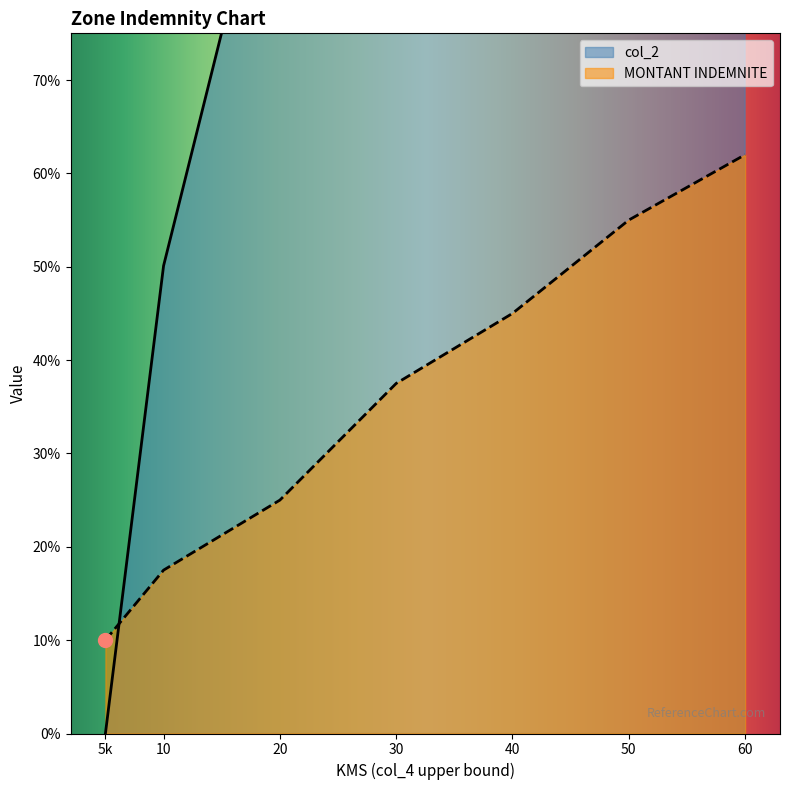

What is the difference between the col_2 values at 30 and 50?

20.0